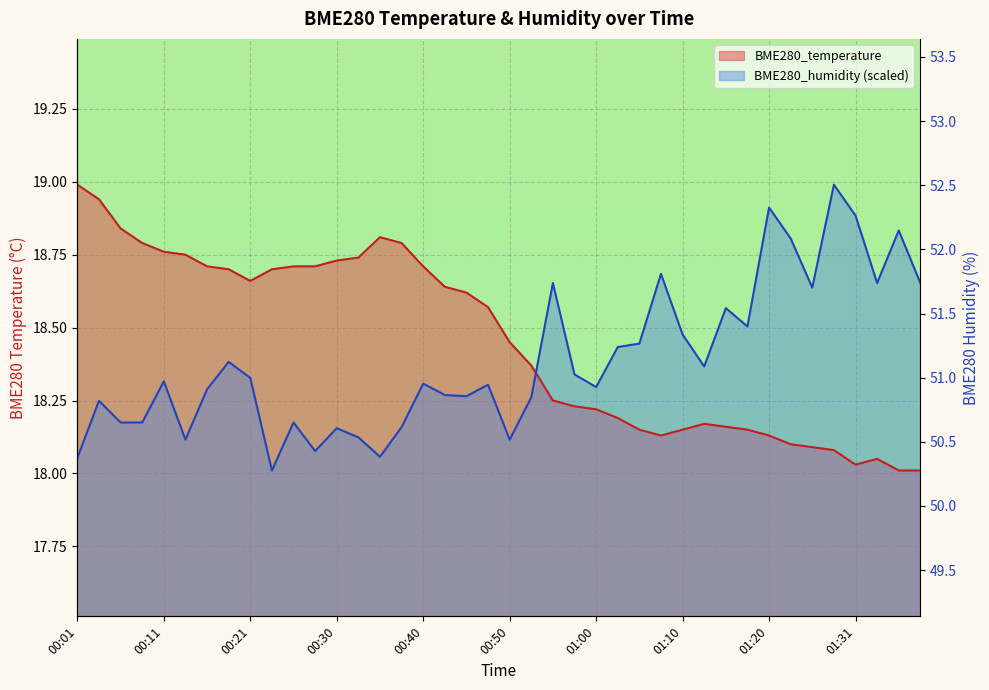

True or false: BME280_temperature and BME280_humidity intersect in this chart.

True